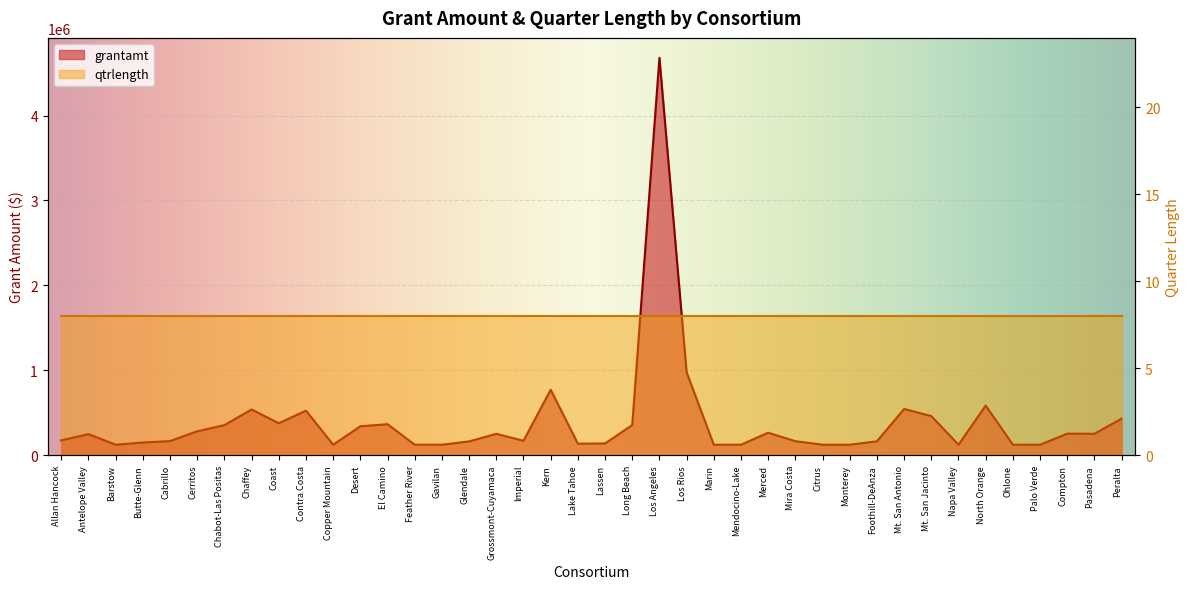

At which category does the chart reach its minimum across all series?

Barstow